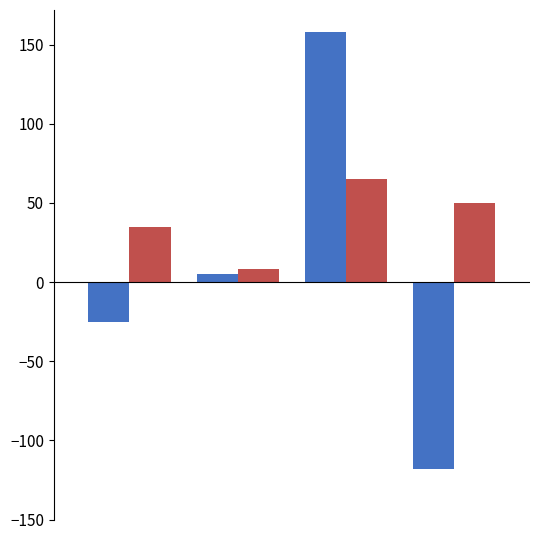

What is the greatest value displayed?

158